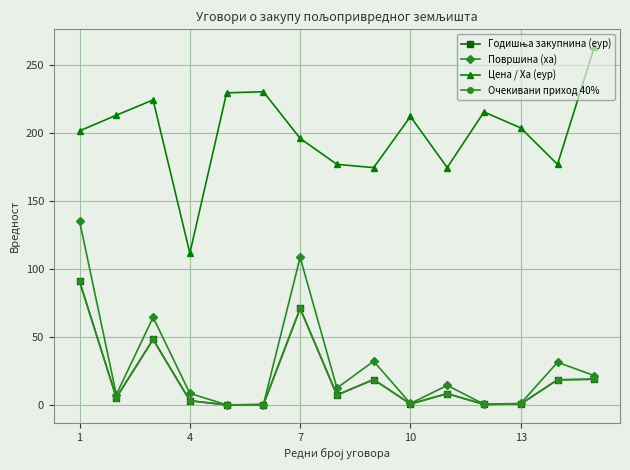

Is this an area chart (filled region under the line)?

No